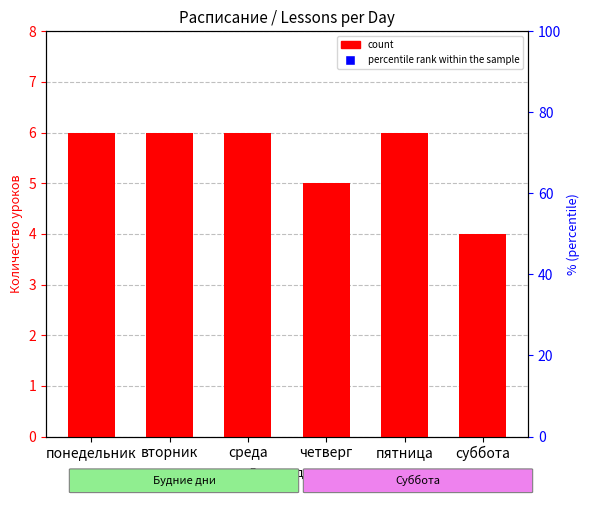

Which series has the largest total across all categories?

percentile rank within the sample